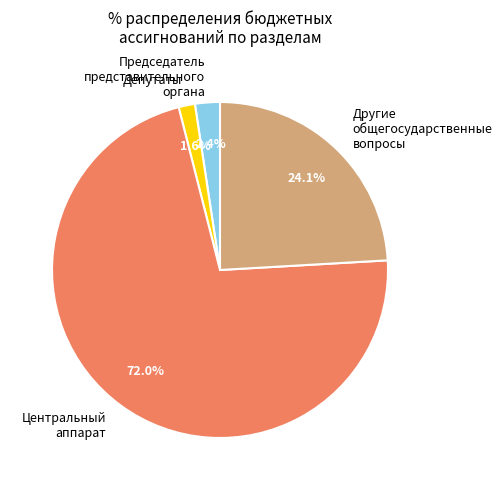

Which has a higher value, Депутаты or Центральный аппарат?

Центральный аппарат